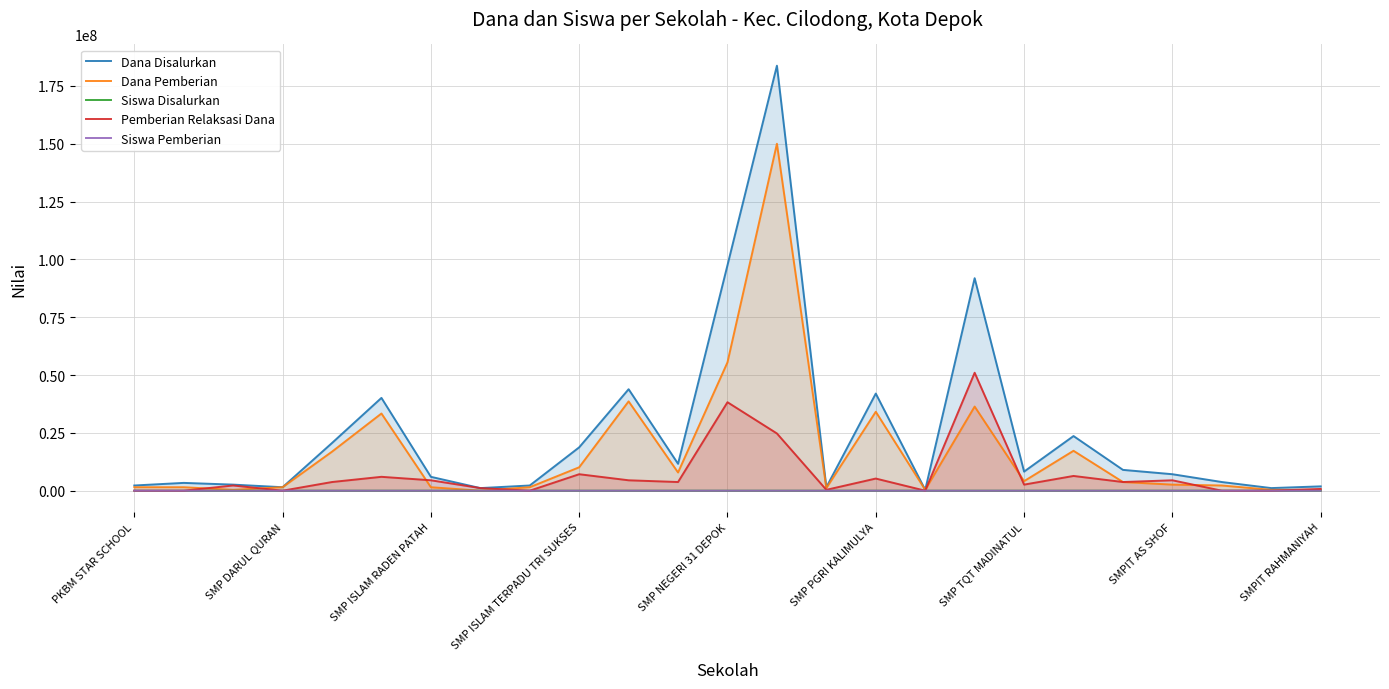

Rank the series by their maximum value, from highest to lowest.

Dana Disalurkan, Dana Pemberian, Pemberian Relaksasi Dana, Siswa Disalurkan, Siswa Pemberian